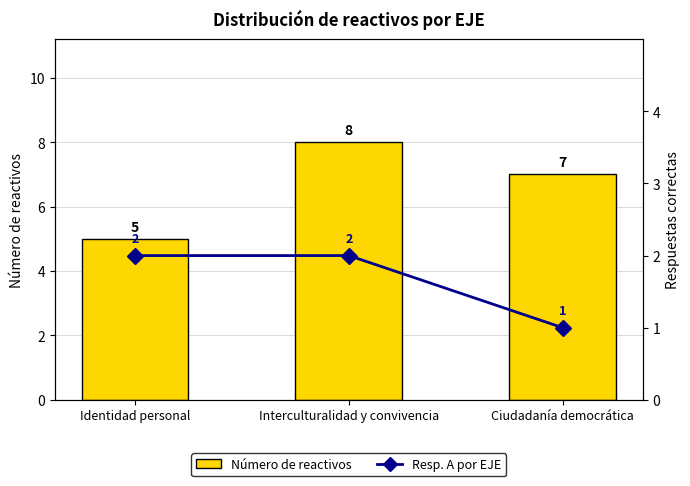

True or false: Resp. A por EJE has a value of 1 at Ciudadanía democrática.

False